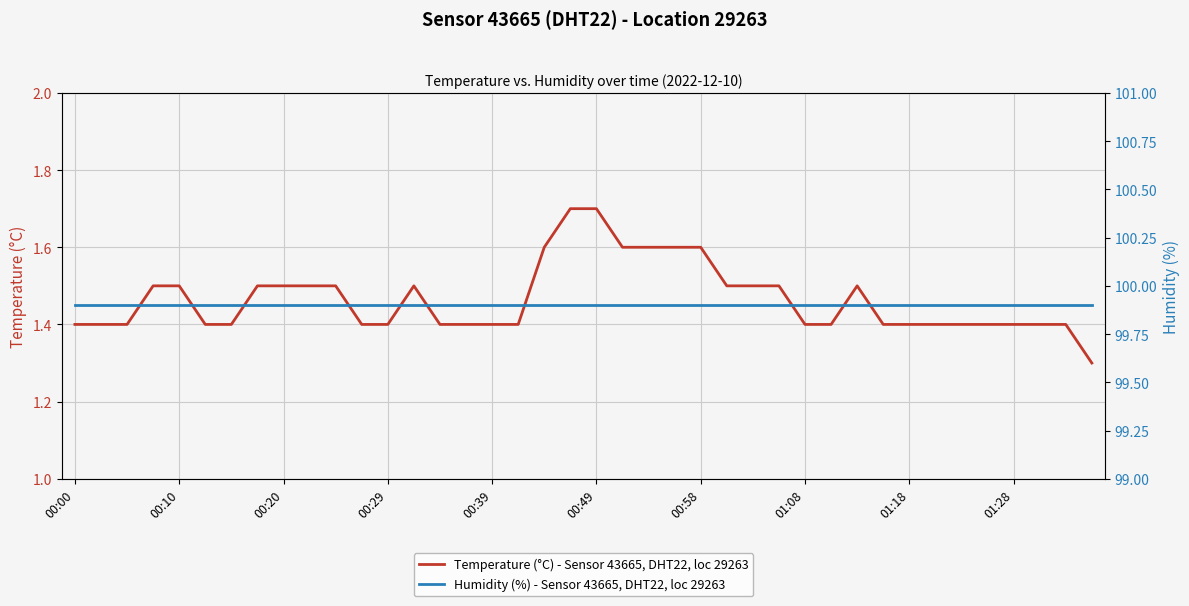

Which series has the largest range (max minus min)?

Temperature (°C) - Sensor 43665, DHT22, loc 29263